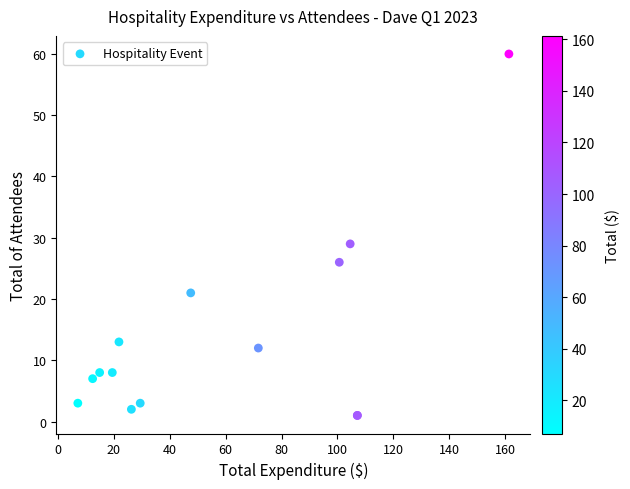

What Y value in the scatter plot is closest to 30?

29